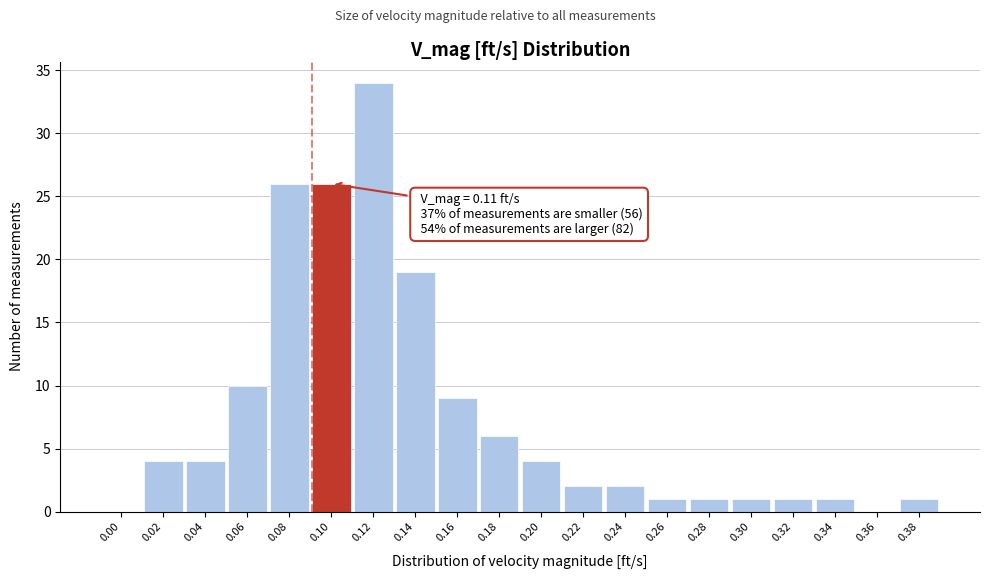

Reading left to right, extract all data points from this chart.

0.00=0	0.02=4	0.04=4	0.06=10	0.08=26	0.10=26	0.12=34	0.14=19	0.16=9	0.18=6	0.20=4	0.22=2	0.24=2	0.26=1	0.28=1	0.30=1	0.32=1	0.34=1	0.36=0	0.38=1